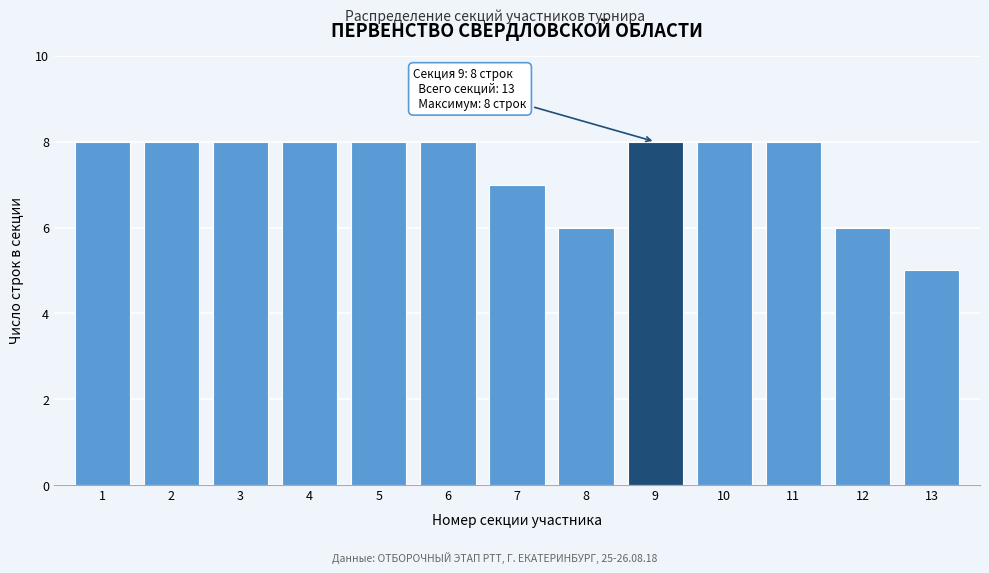

Reading left to right, extract all data points from this chart.

1=8	2=8	3=8	4=8	5=8	6=8	7=7	8=6	9=8	10=8	11=8	12=6	13=5